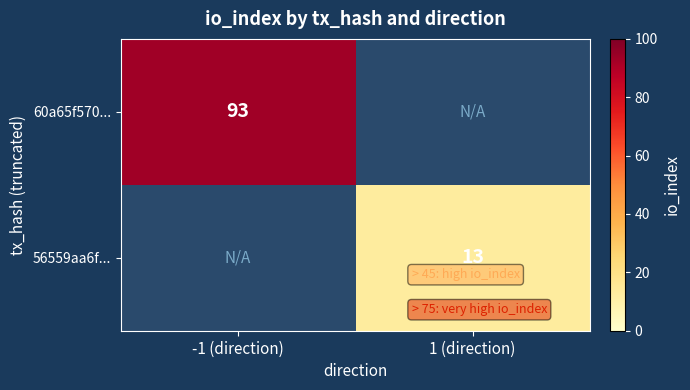

The 60a65f570... series shows 93 at -1 (direction). True or false?

True